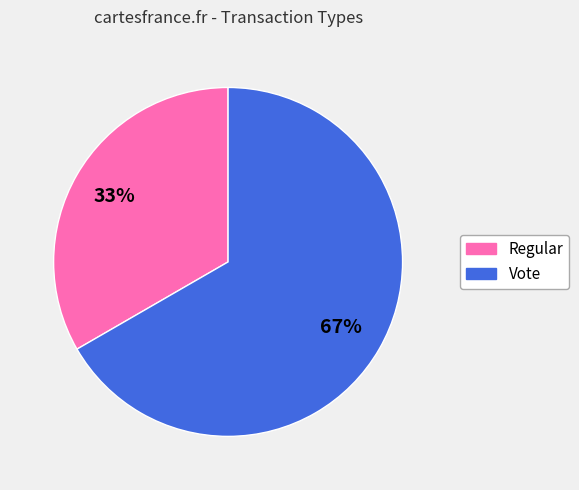

Do Vote and Regular together represent more than half of the pie?

Yes